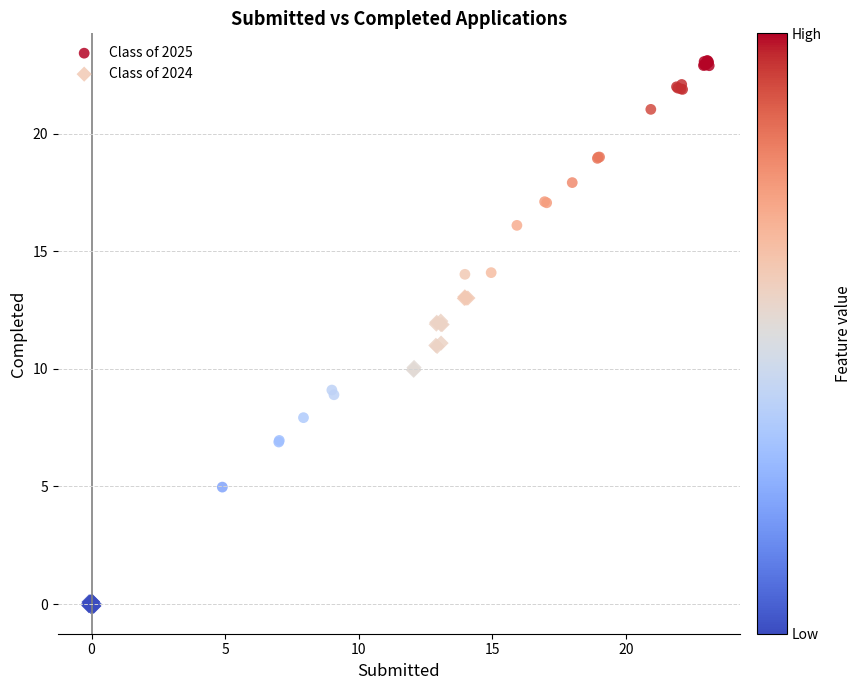

What are all the series names shown in the legend?

Class of 2025, Class of 2024